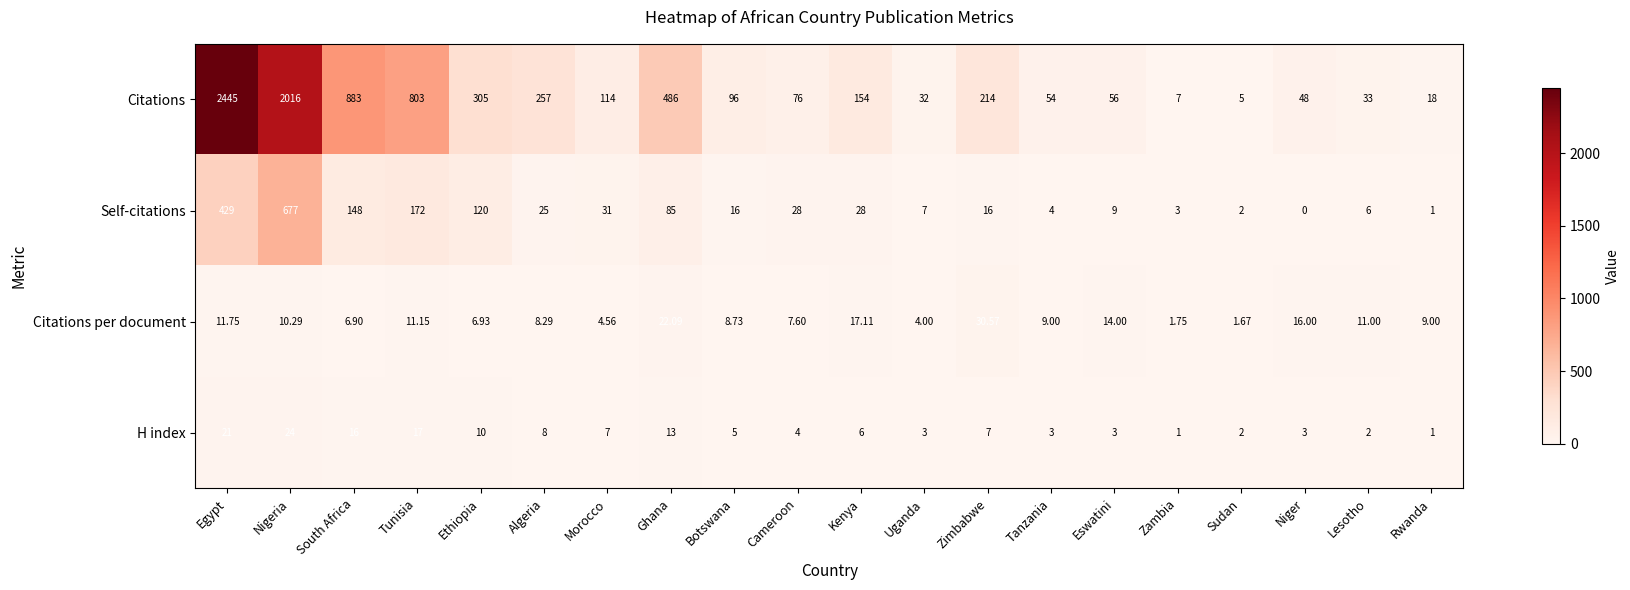

Which label corresponds to the smallest value in the chart?

Niger